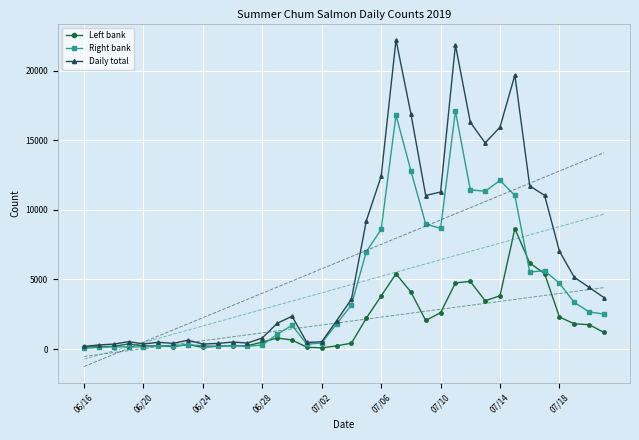

Between 17 and 31, which is larger?

31